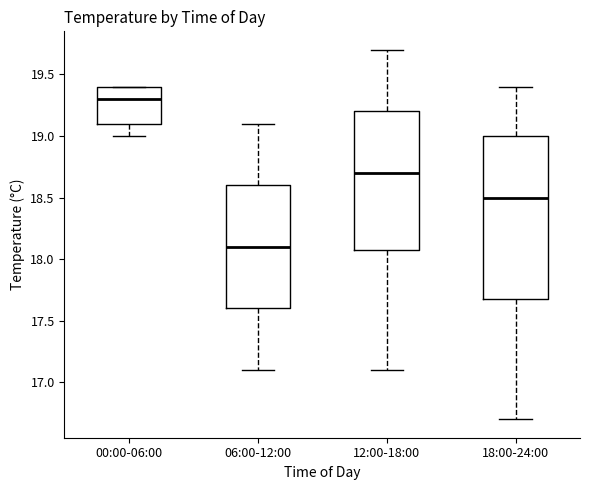

Comparing the boxes themselves (not the whiskers), which one is the tallest?

18:00-24:00